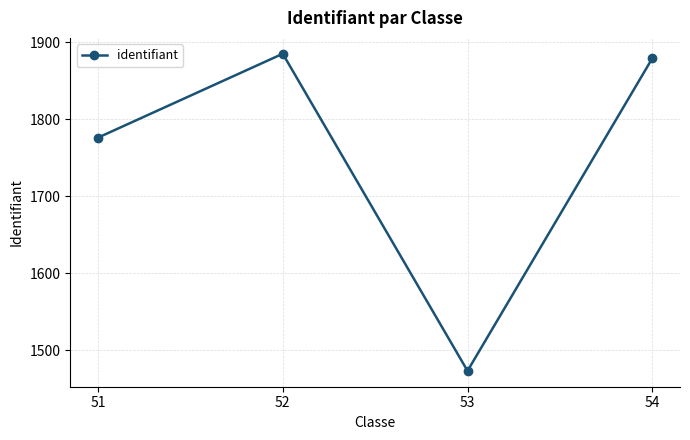

What is the value of the 4th point from the left?

1879